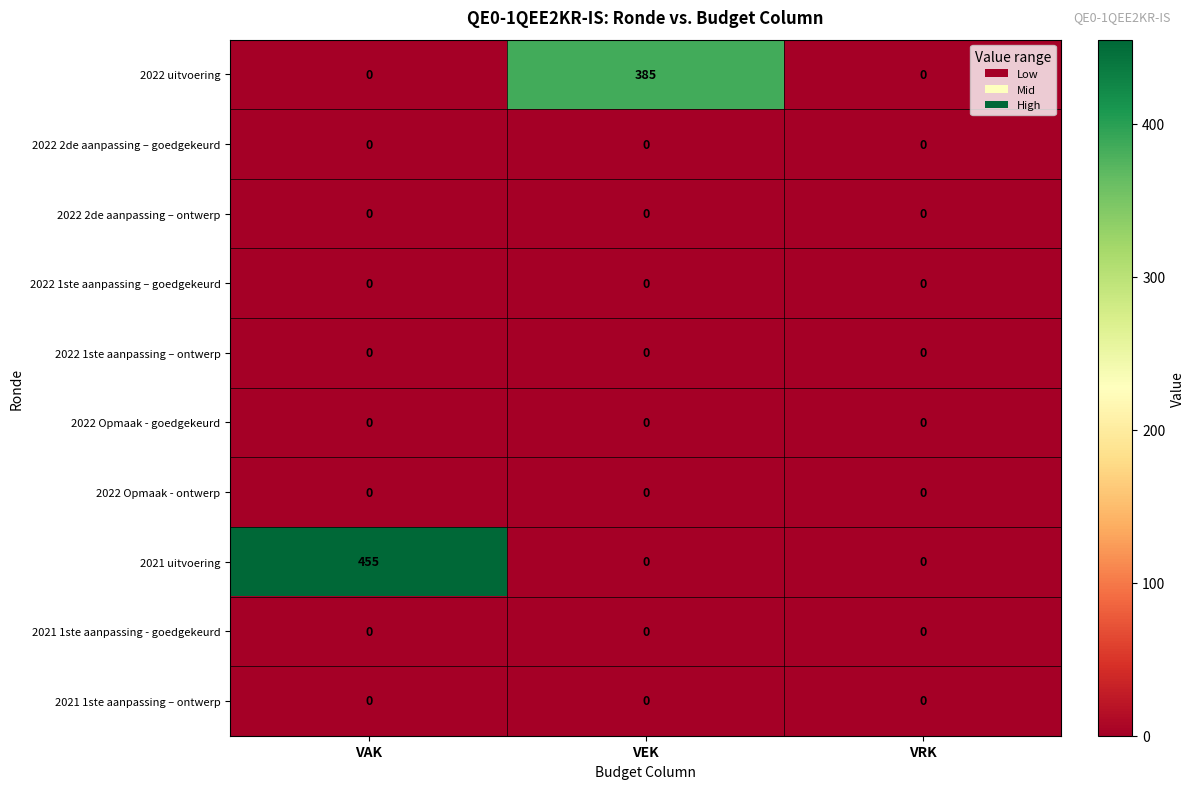

The 2021 1ste aanpassing – ontwerp series shows 0 at VRK. True or false?

True